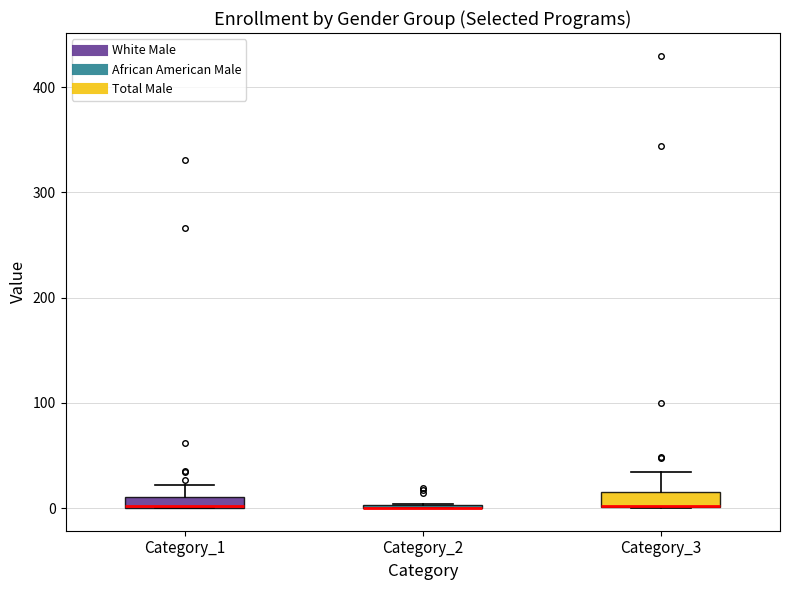

Where is the lower edge of the box for Category_3 on the y-axis? The values are not printed on the chart, so give them approximately, as read against the axis.

0